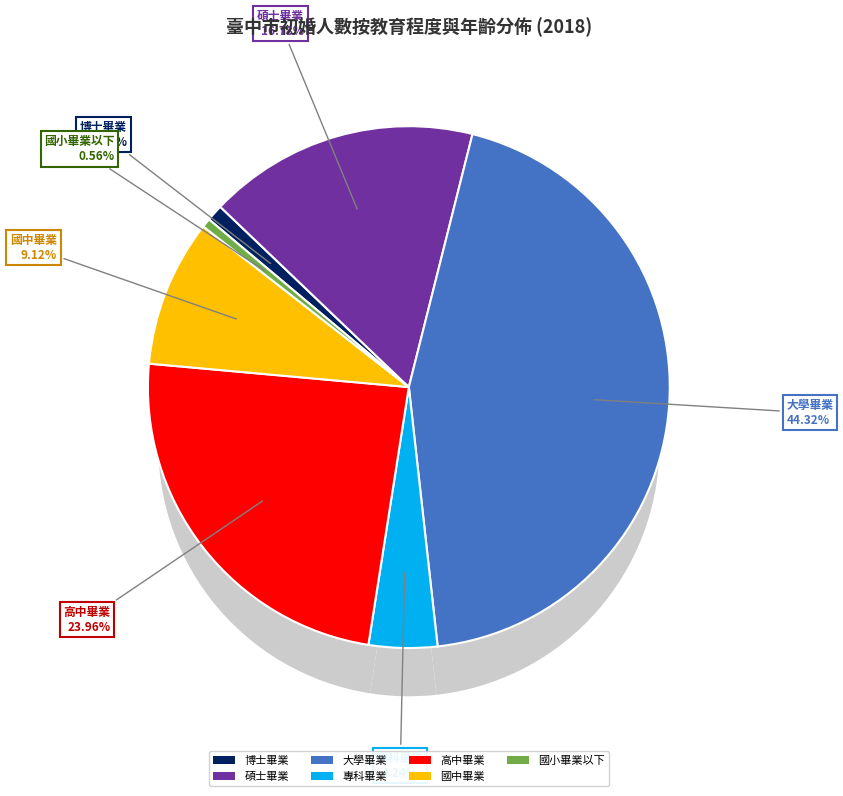

What is the largest slice in the pie chart?

大學畢業